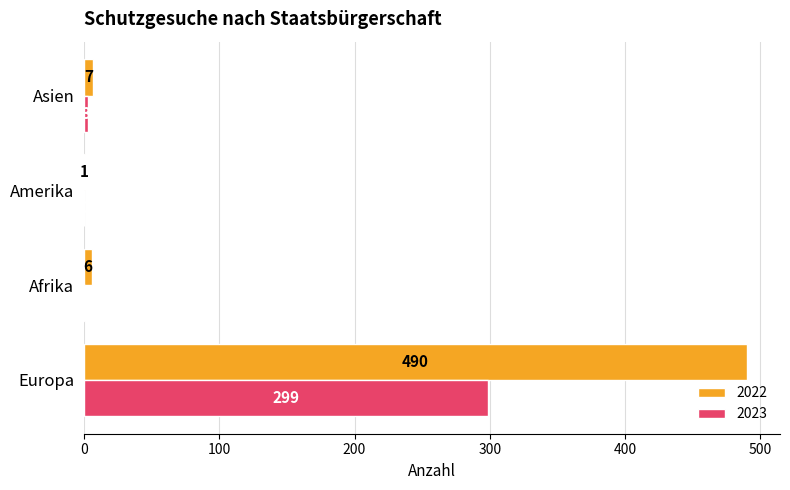

At which label is 2023 closest to 149?

Asien